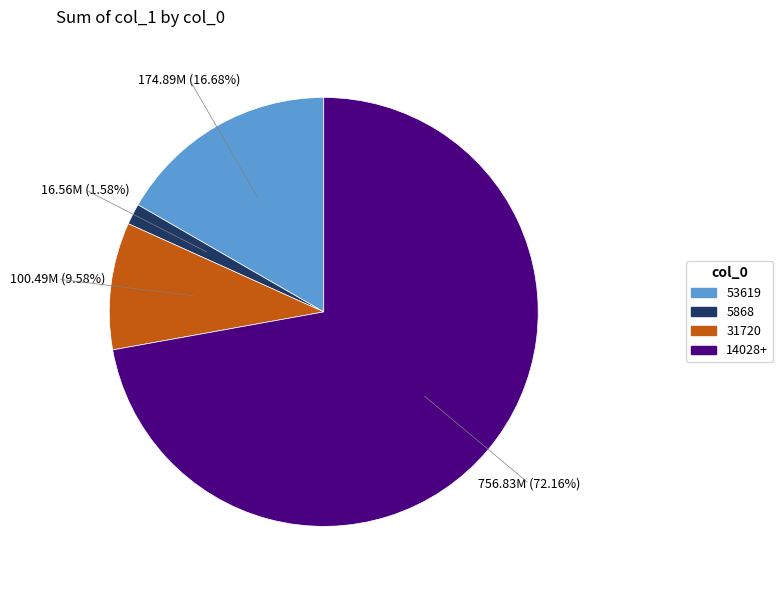

Is there a majority slice in this chart?

Yes